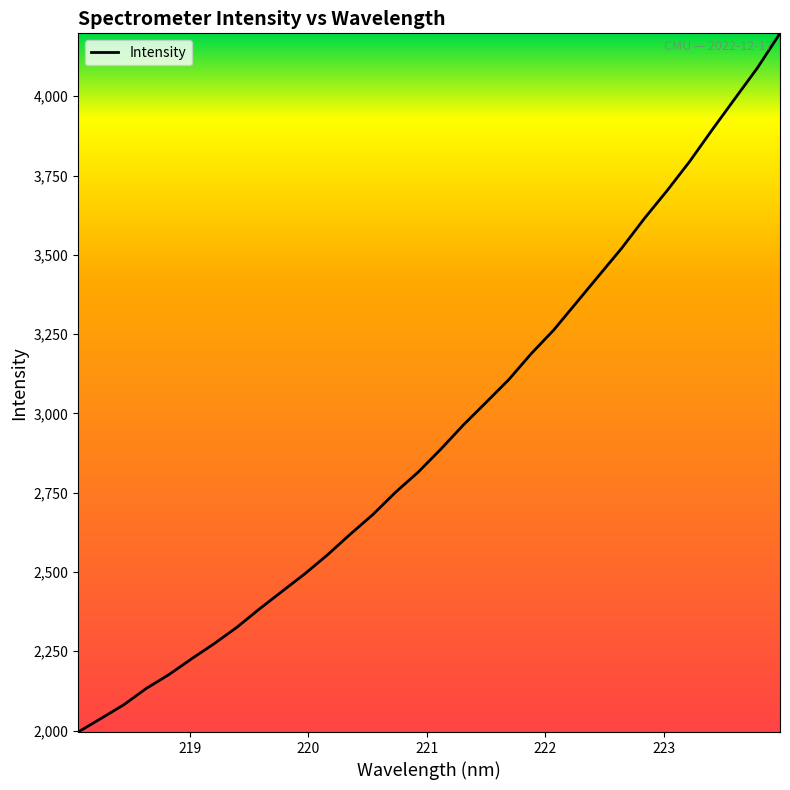

What is the minimum value shown in the chart?

1995.4